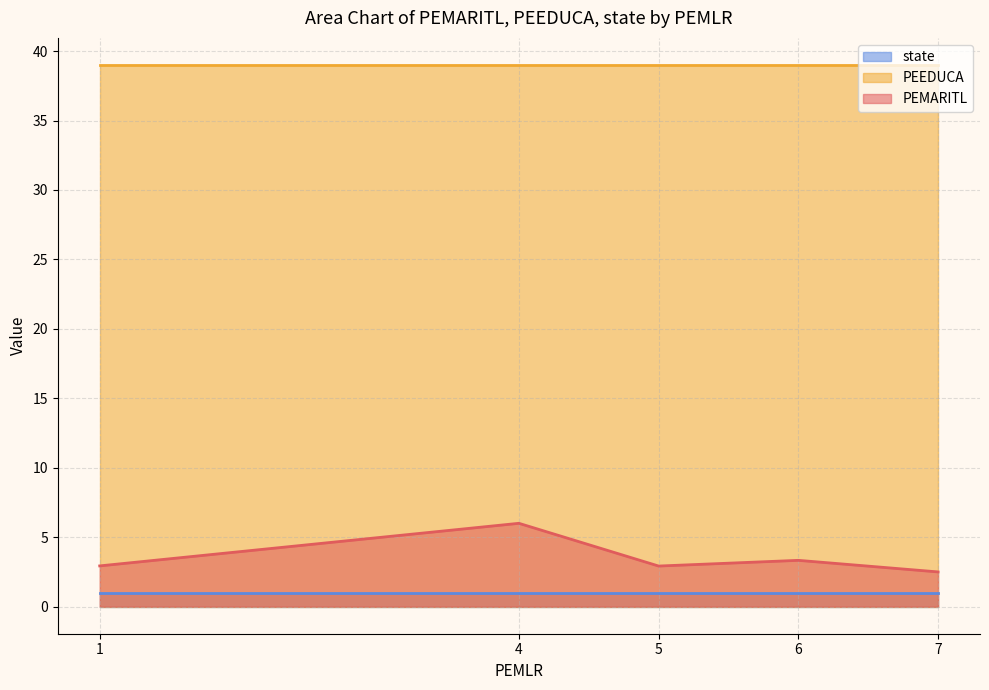

Between 5 and 5, which is larger?

5